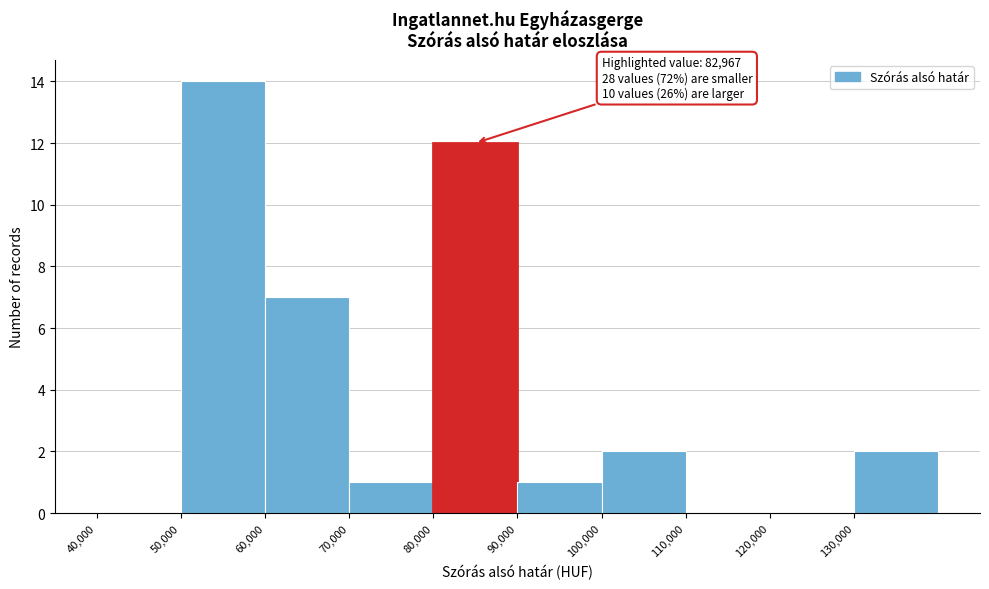

Over which range of the x-axis is the bar tallest?

50000 to 60000